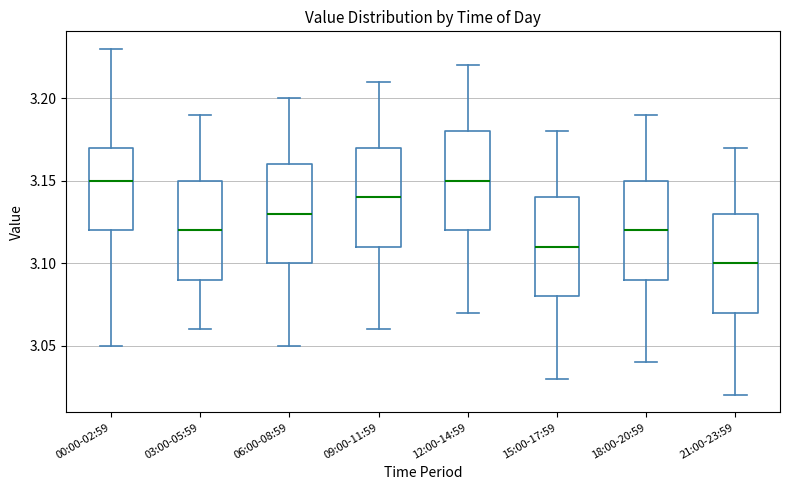

Reading left to right, read every box against the y-axis: the position of its median line, the range the box covers, and the ends of its whiskers. The values are not printed on the chart, so give them approximately, as read against the axis.

00:00-02:59: median 3.15, box 3.12 to 3.17, whiskers 3.05 to 3.23
03:00-05:59: median 3.12, box 3.09 to 3.15, whiskers 3.06 to 3.19
06:00-08:59: median 3.13, box 3.10 to 3.16, whiskers 3.05 to 3.20
09:00-11:59: median 3.14, box 3.11 to 3.17, whiskers 3.06 to 3.21
12:00-14:59: median 3.15, box 3.12 to 3.18, whiskers 3.07 to 3.22
15:00-17:59: median 3.11, box 3.08 to 3.14, whiskers 3.03 to 3.18
18:00-20:59: median 3.12, box 3.09 to 3.15, whiskers 3.04 to 3.19
21:00-23:59: median 3.10, box 3.07 to 3.13, whiskers 3.02 to 3.17